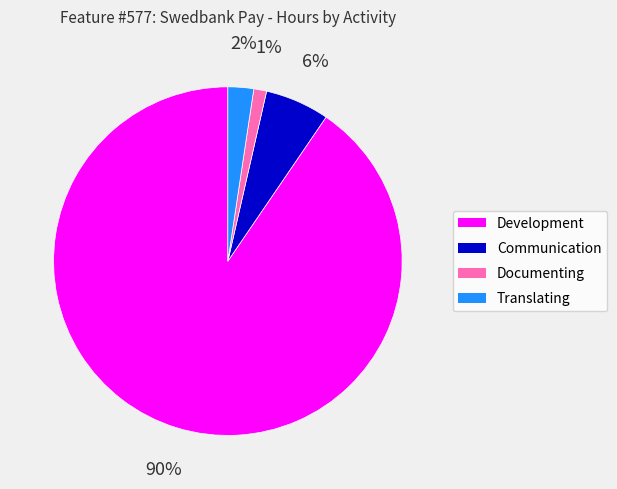

Is Development the majority of the pie?

Yes